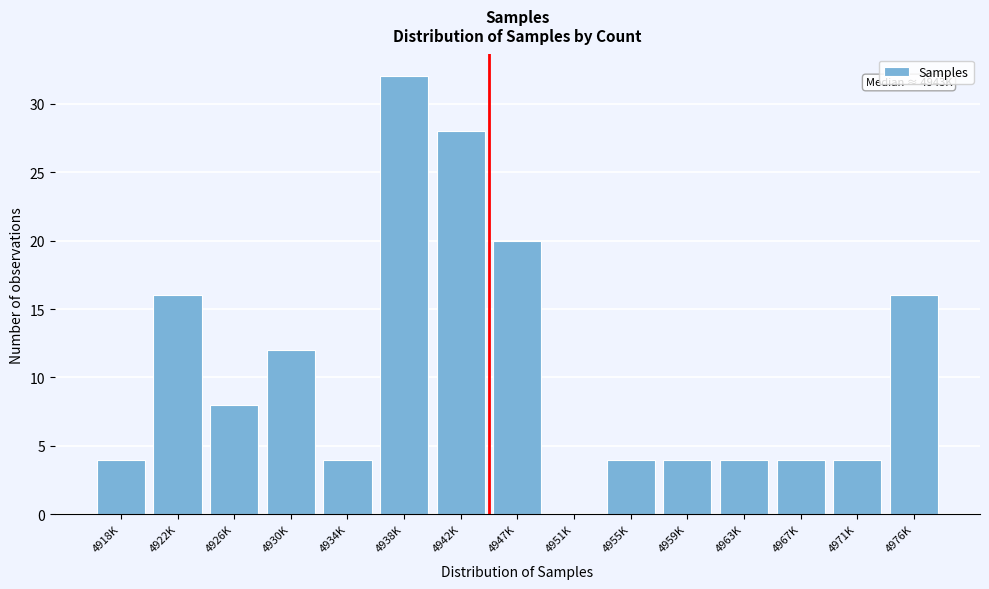

Reading right to left, list all the values displayed in this chart.

4976K=16	4971K=4	4967K=4	4963K=4	4959K=4	4955K=4	4951K=0	4947K=20	4942K=28	4938K=32	4934K=4	4930K=12	4926K=8	4922K=16	4918K=4